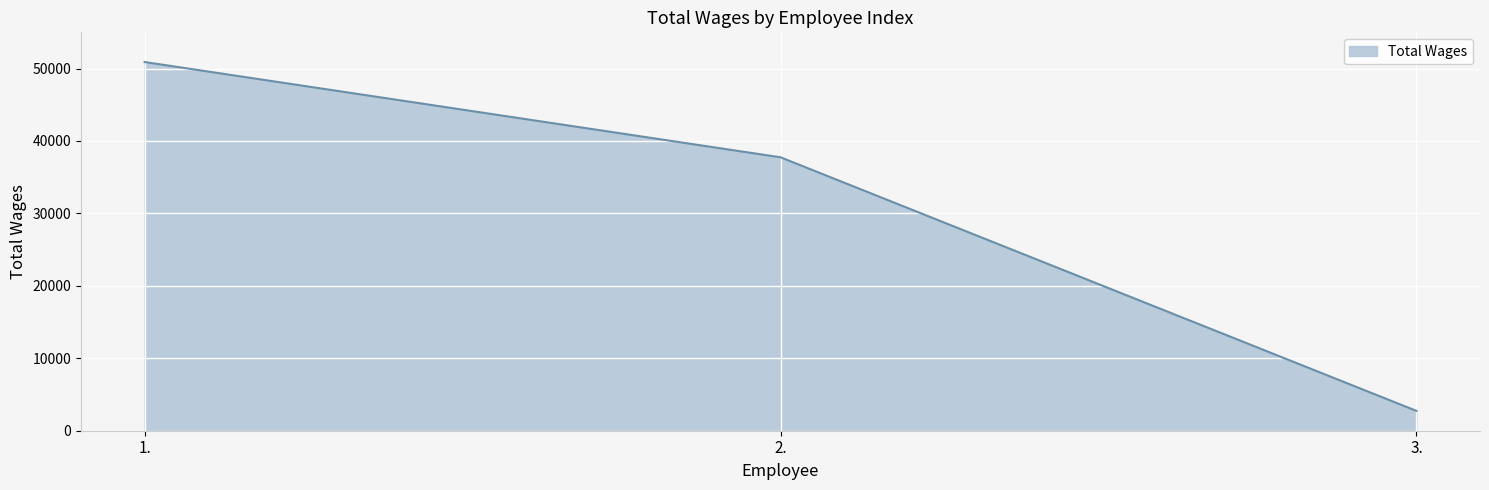

Does the chart display data point markers on the line(s)?

No